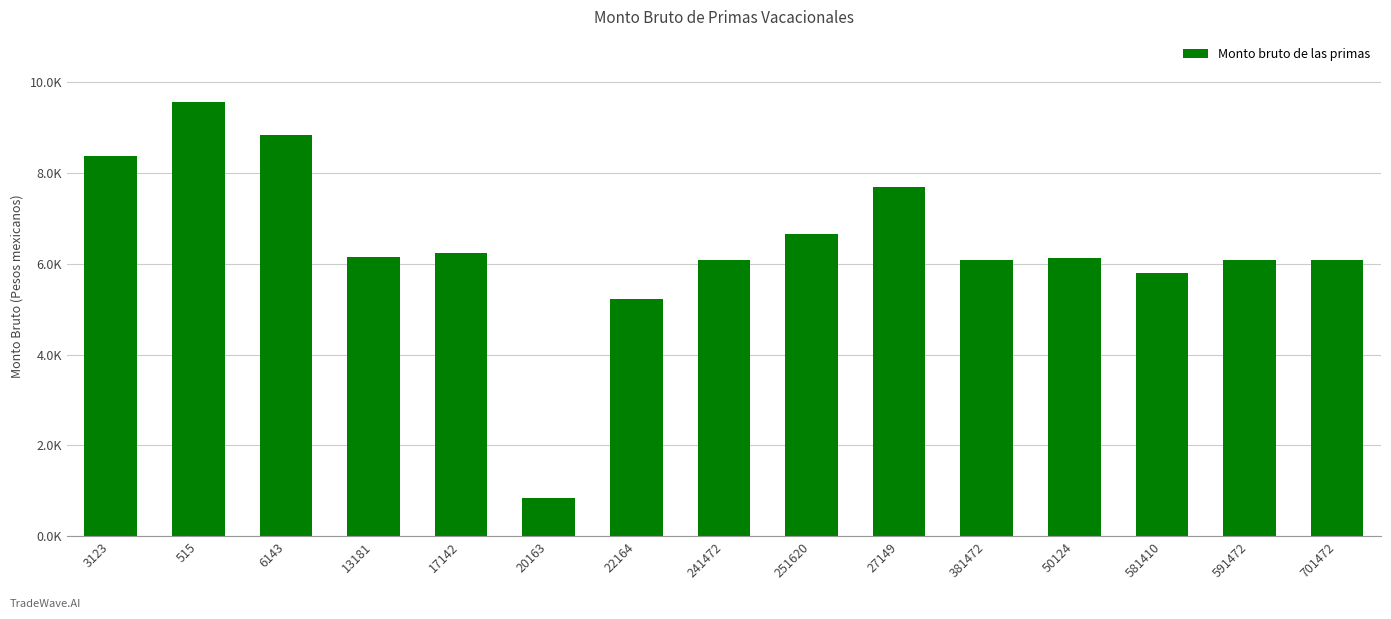

What is the average value?

6394.8